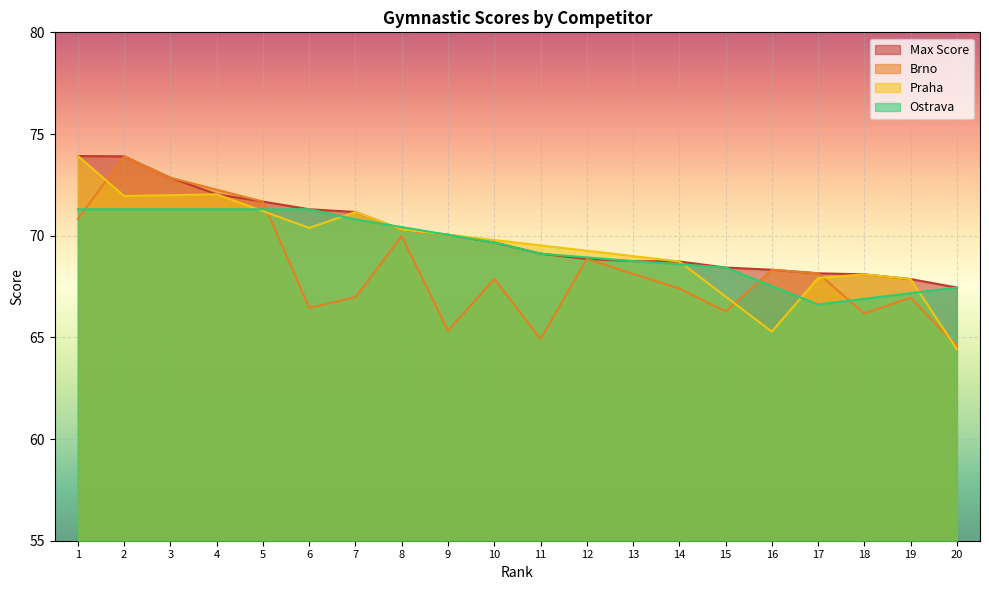

What is the difference between the Max Score values at 7 and 8?

0.9